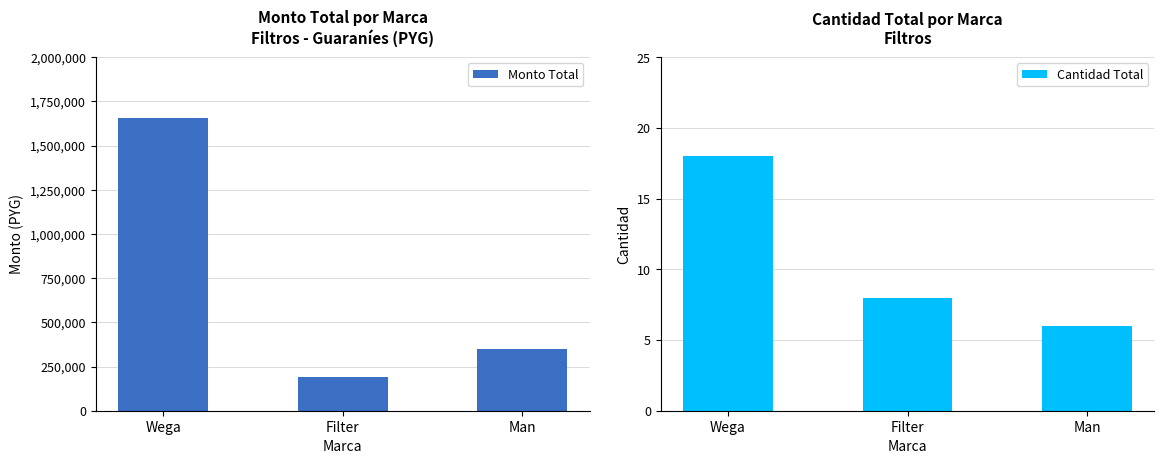

Rank the series by their average value, from highest to lowest.

Monto Total, Cantidad Total